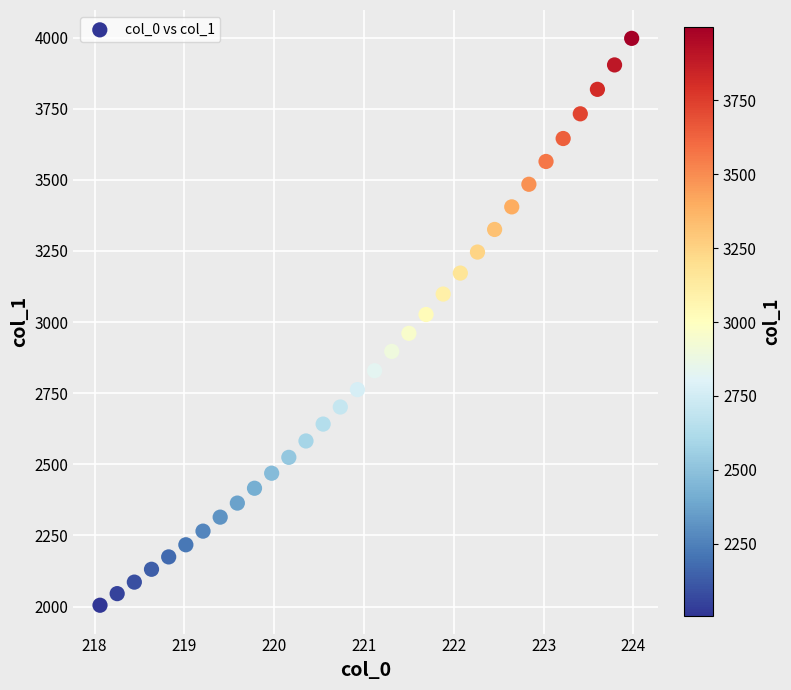

What is the range of X values (max minus min)?

5.9